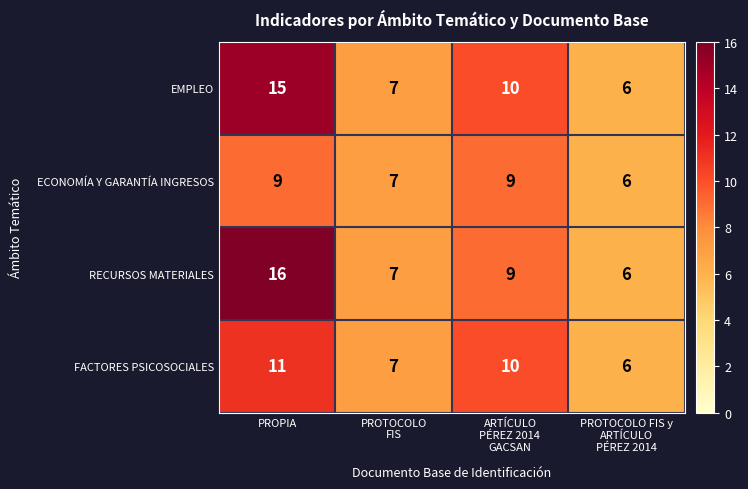

What is the smallest value displayed?

6